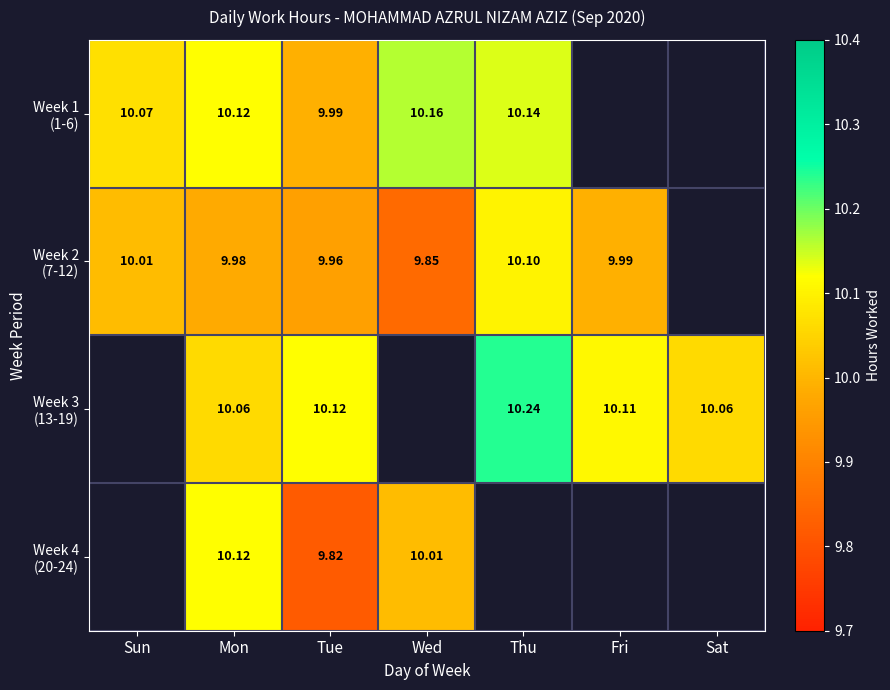

At which category does the chart reach its peak across all series?

Thu